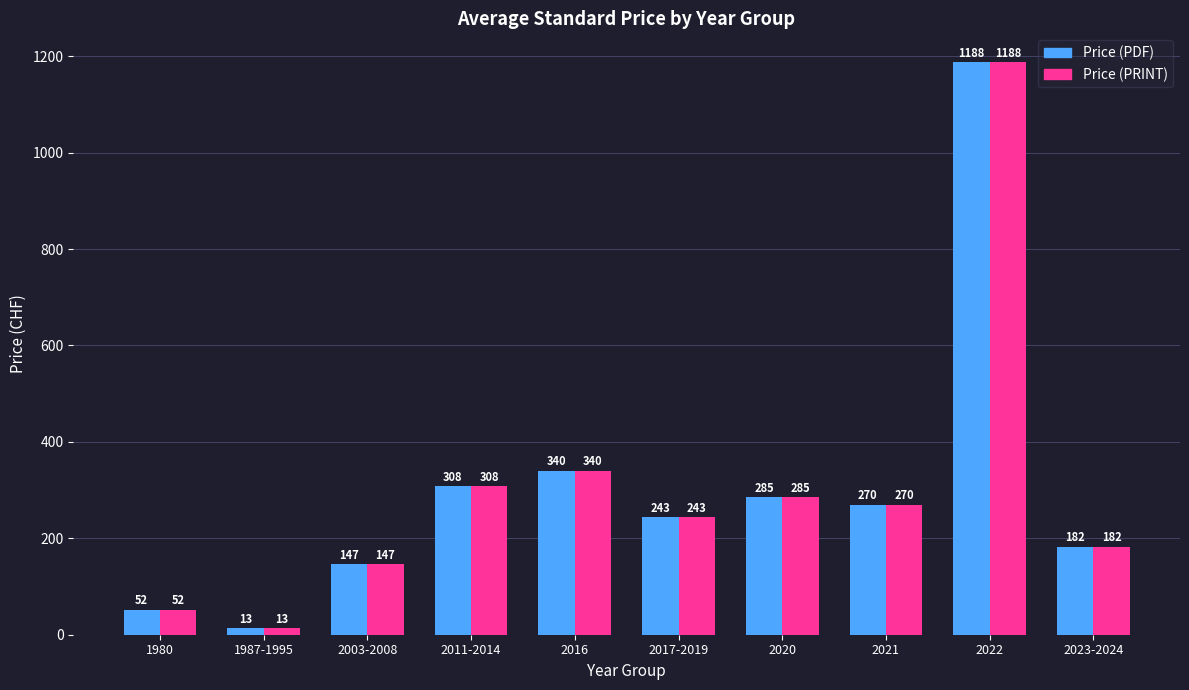

Where does the Price (PRINT) series first go above 270?

2011-2014